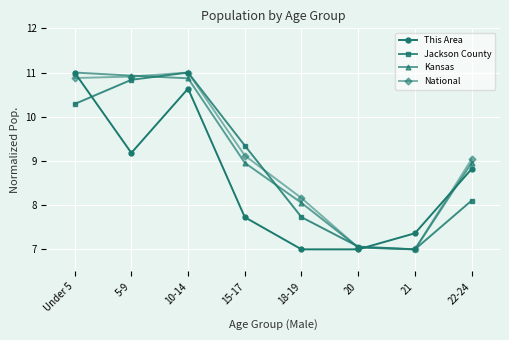

Reading right to left, list all the values displayed in this chart.

This Area: 8.8	7.4	7.0	7.0	7.7	10.6	9.2	11.0
Jackson County: 8.1	7.0	7.1	7.7	9.3	11.0	10.8	10.3
Kansas: 9.0	7.0	7.0	8.1	9.0	10.9	10.9	11.0
National: 9.0	7.0	7.0	8.2	9.1	11.0	10.9	10.9